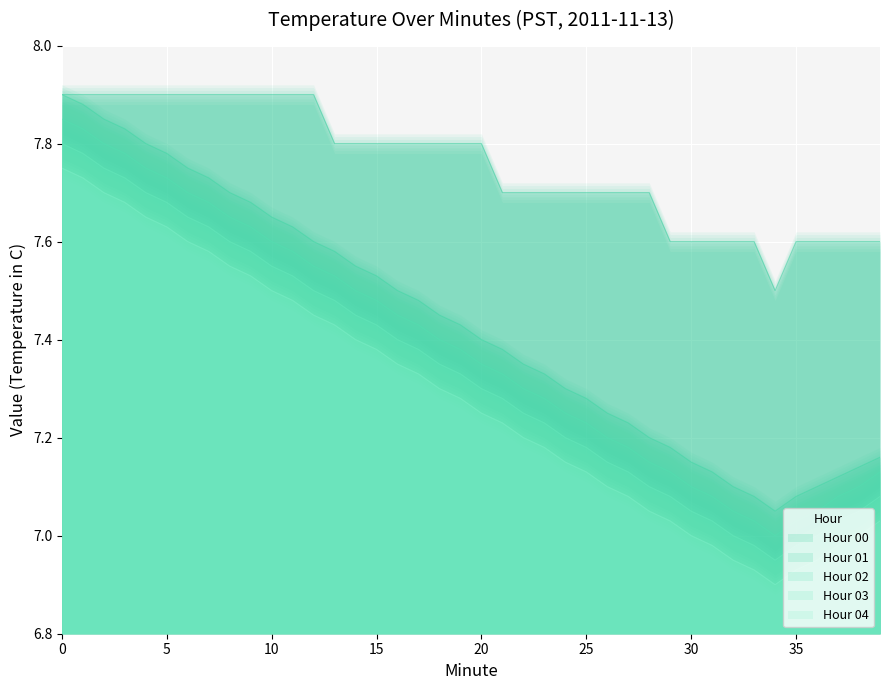

What is the smallest value displayed?

6.9